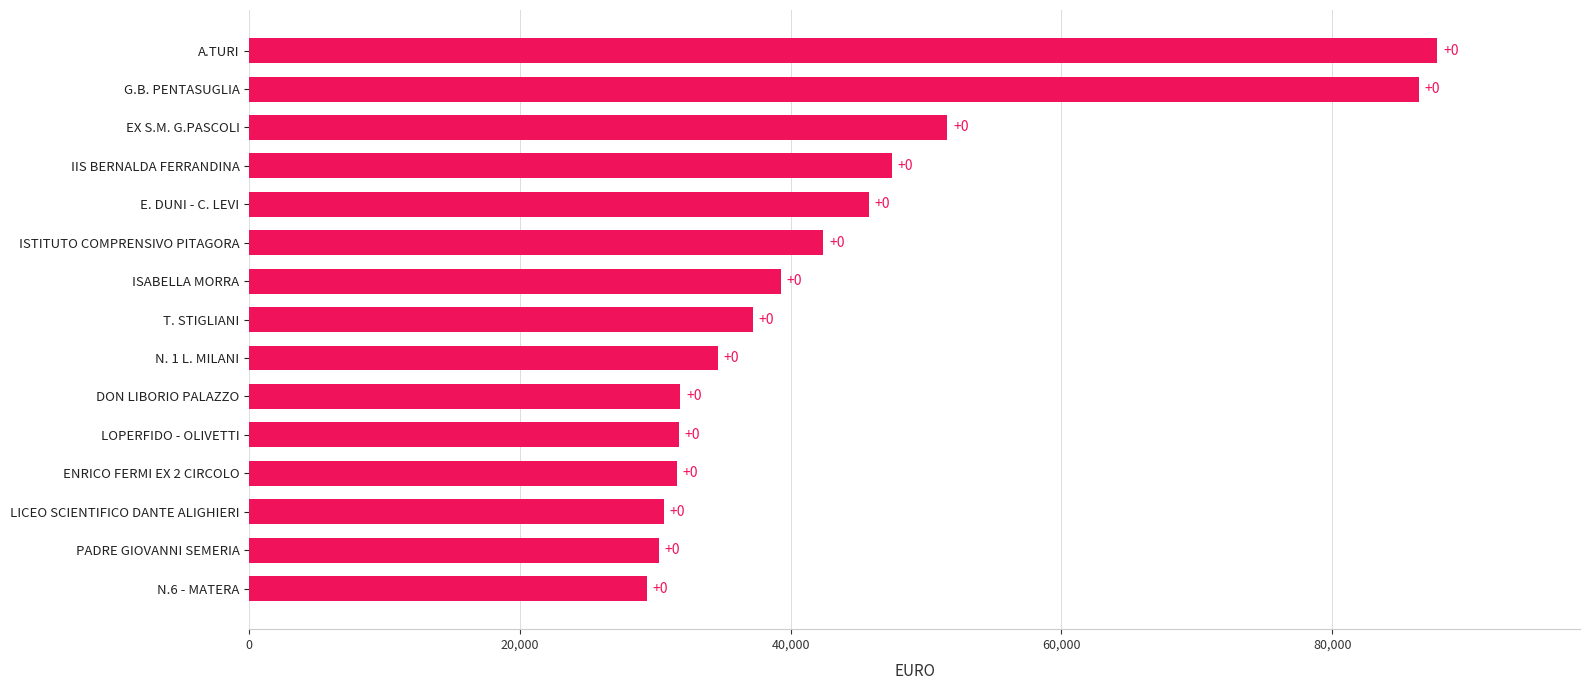

Does the chart contain any negative values?

No